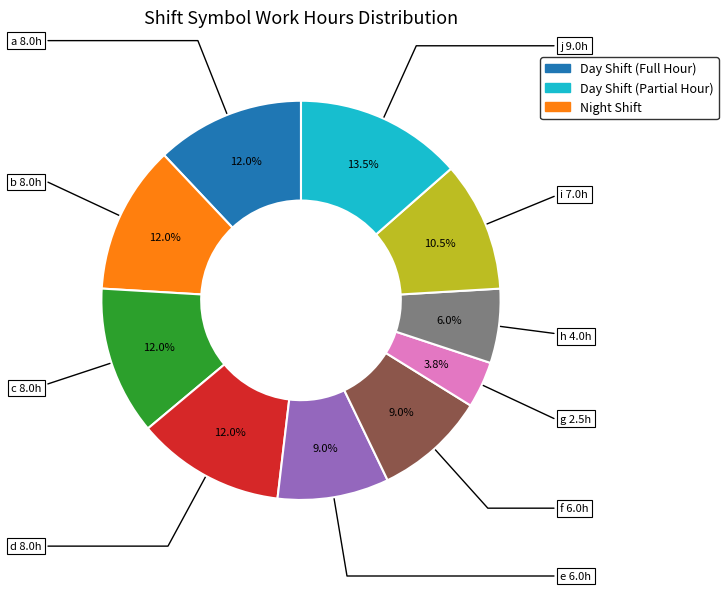

Count the number of slices in the pie.

10